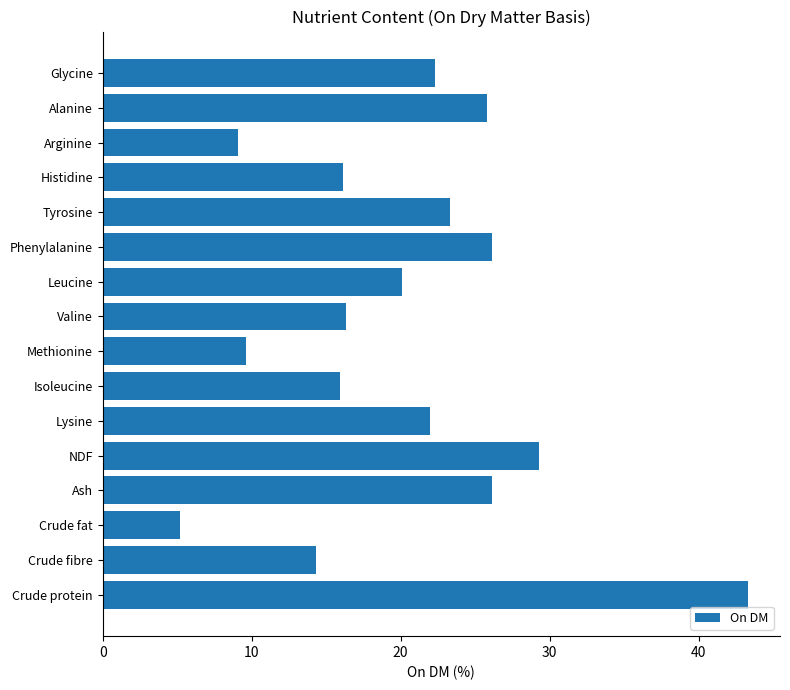

What is the average value?

20.3